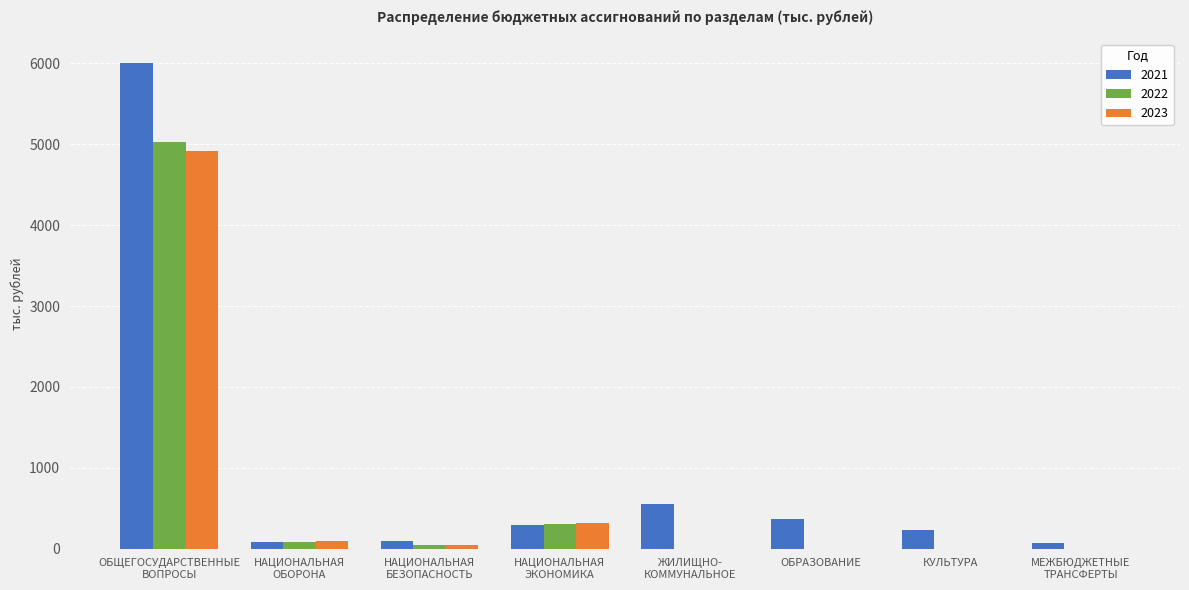

What is the highest value of the 2021 series?

6007.7